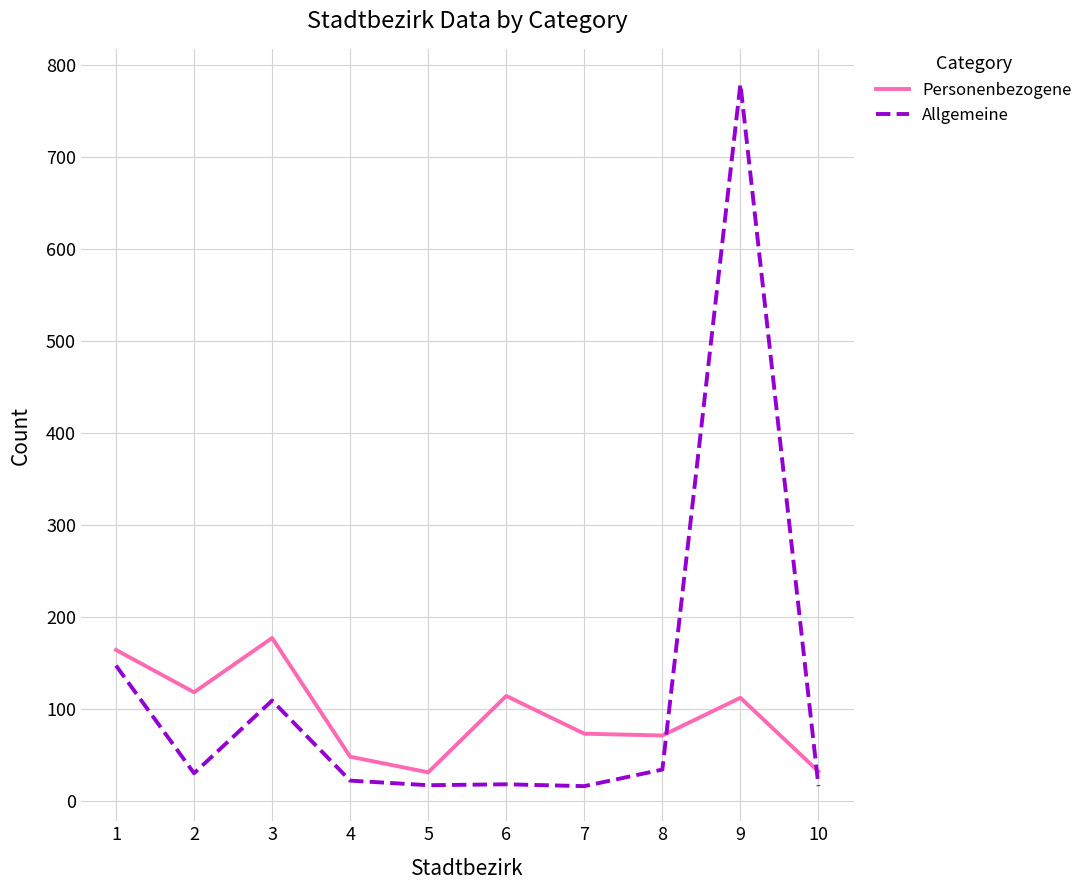

Which category has the highest value across all series?

9